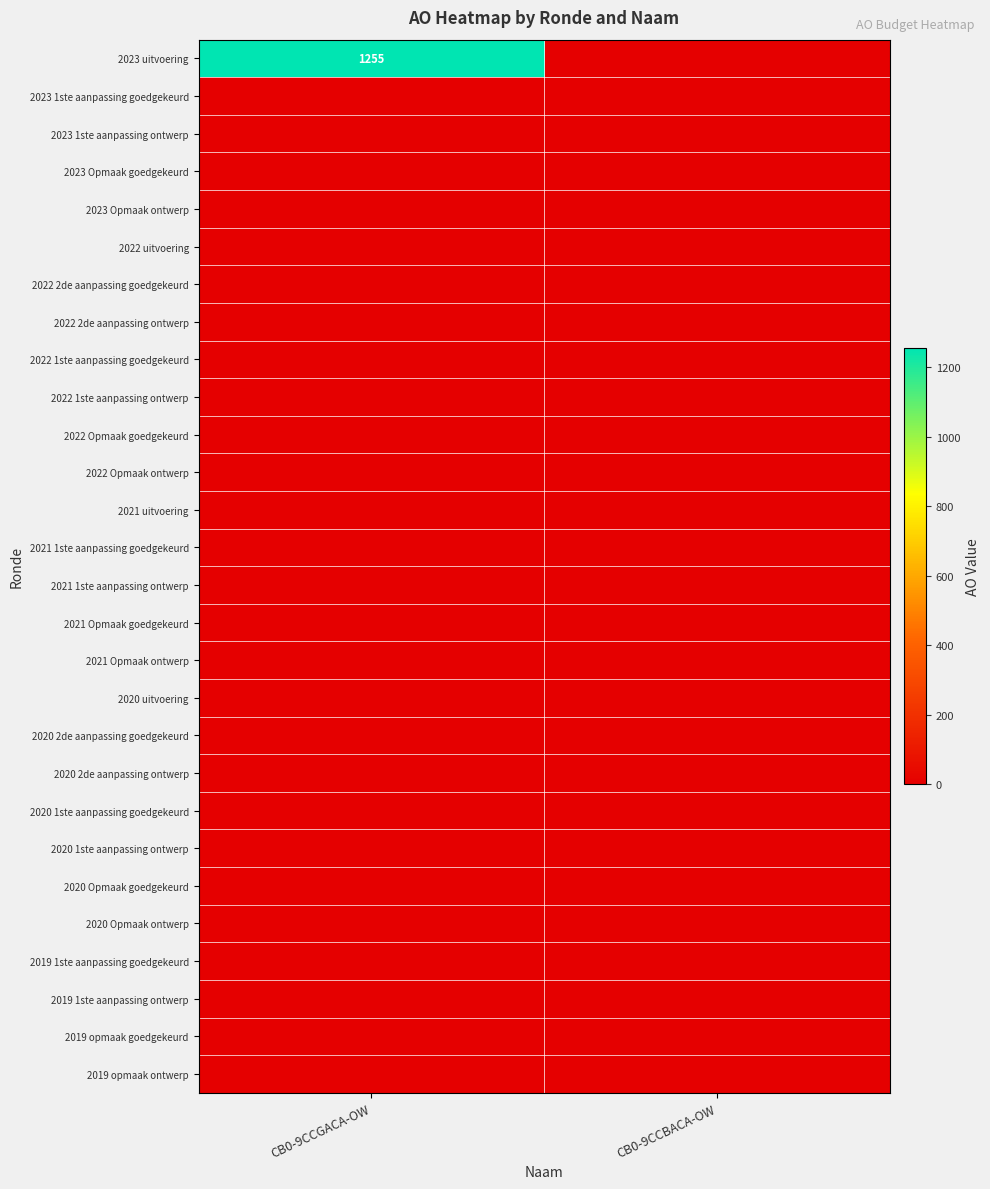

What is the sum of the 2023 uitvoering values at CB0-9CCGACA-OW and CB0-9CCBACA-OW?

1255